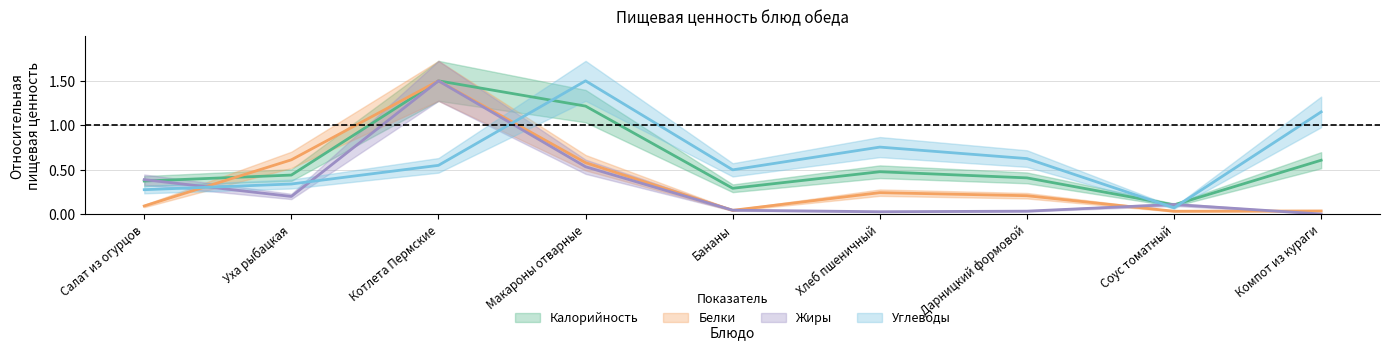

Reading left to right, extract all data points from this chart.

Калорийность: 0.4	0.4	1.5	1.2	0.3	0.5	0.4	0.1	0.6
Белки: 0.1	0.6	1.5	0.6	0.0	0.2	0.2	0.0	0.0
Жиры: 0.4	0.2	1.5	0.5	0.0	0.0	0.0	0.1	0.0
Углеводы: 0.3	0.3	0.5	1.5	0.5	0.8	0.6	0.1	1.2